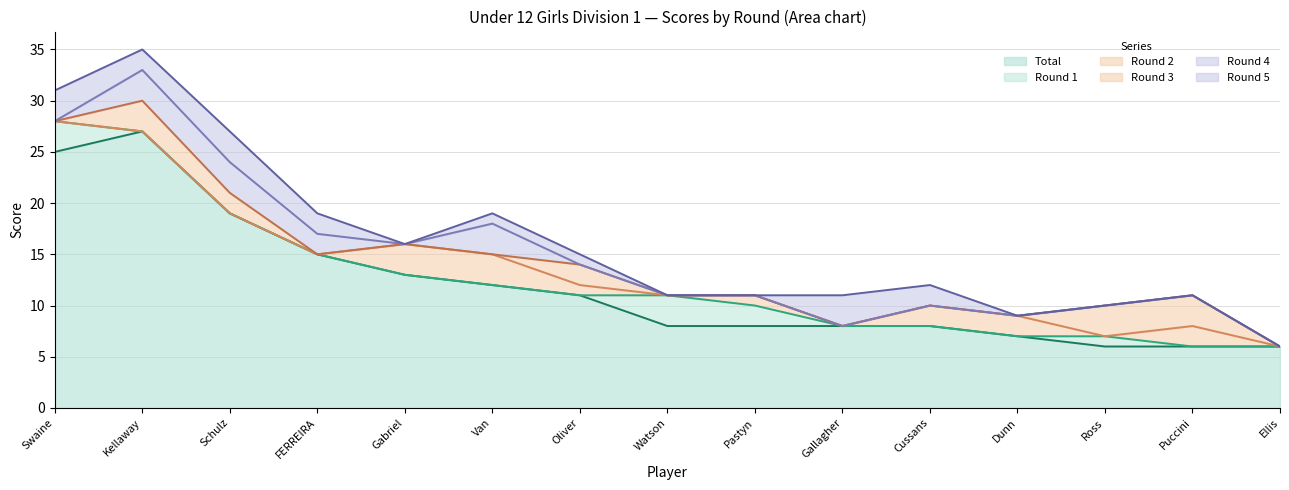

True or false: Total and Round 1 intersect in this chart.

False